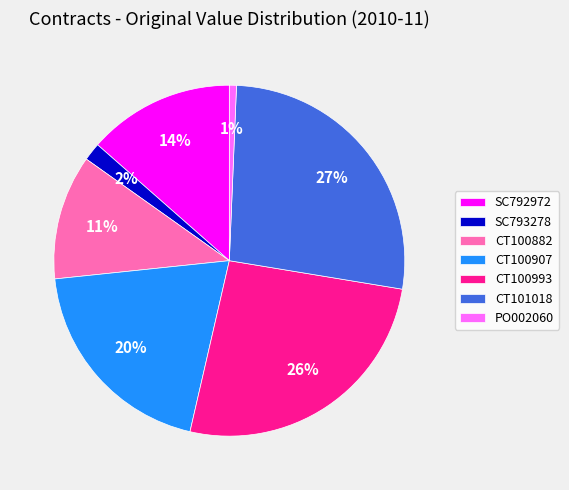

To the nearest percent, what is the average slice percentage?

14%